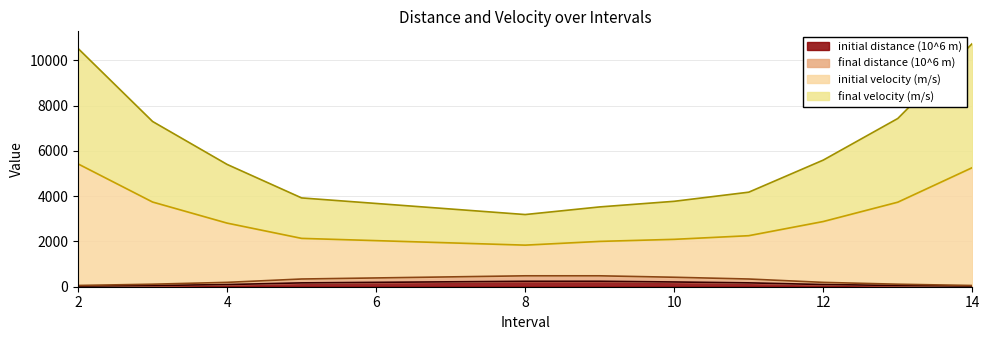

What are all the series names shown in the legend?

initial distance (10^6 m), final distance (10^6 m), initial velocity (m/s), final velocity (m/s)